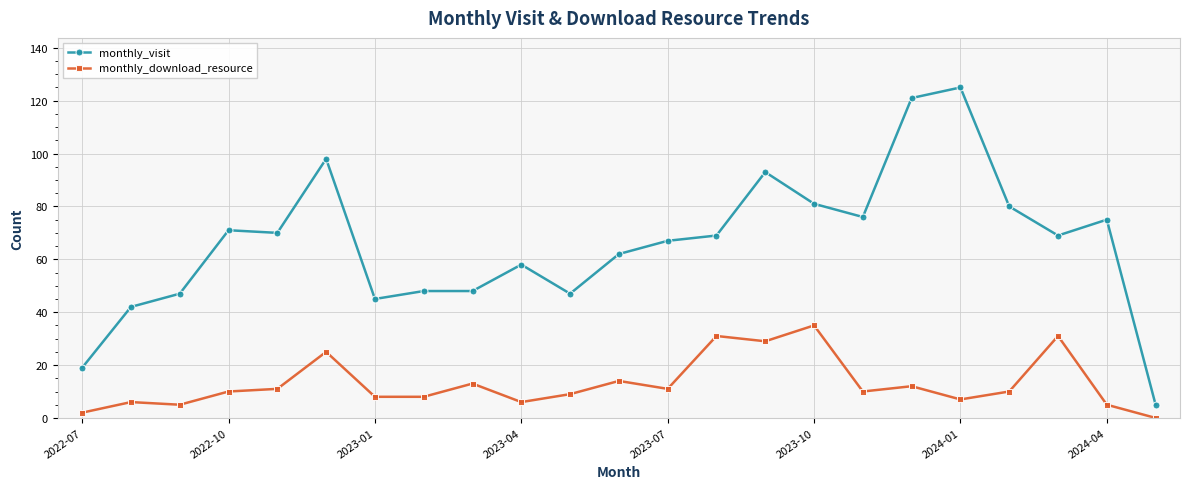

Rank the series by their maximum value, from highest to lowest.

monthly_visit, monthly_download_resource